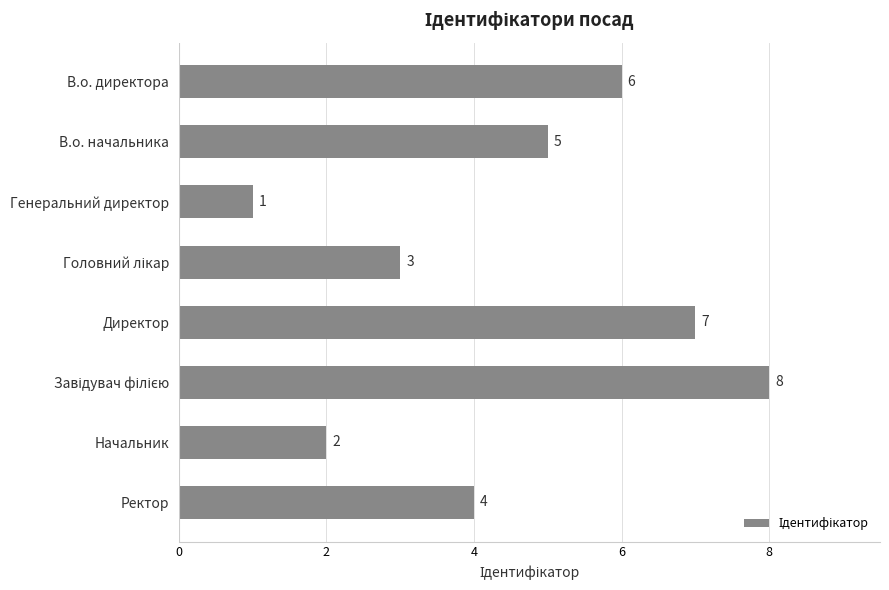

Are the bars grouped side by side (vs. stacked)?

No